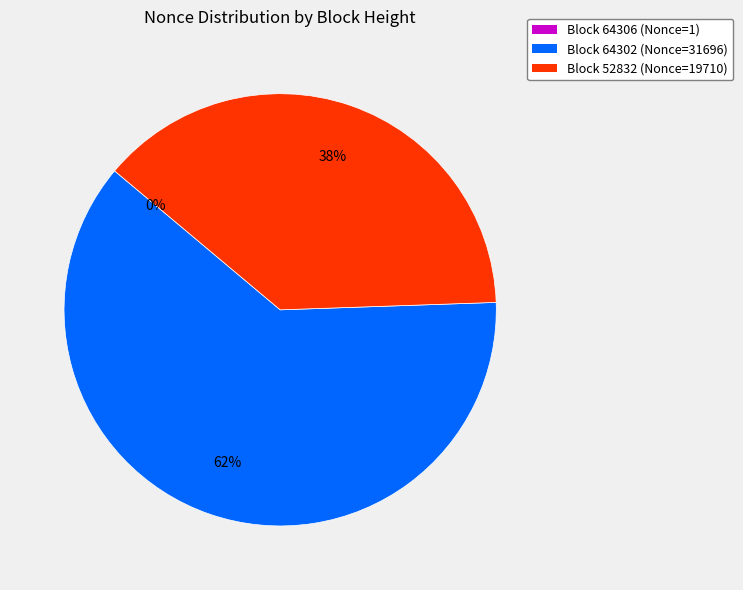

To the nearest percent, what is the difference between the largest and smallest slice percentages?

62%